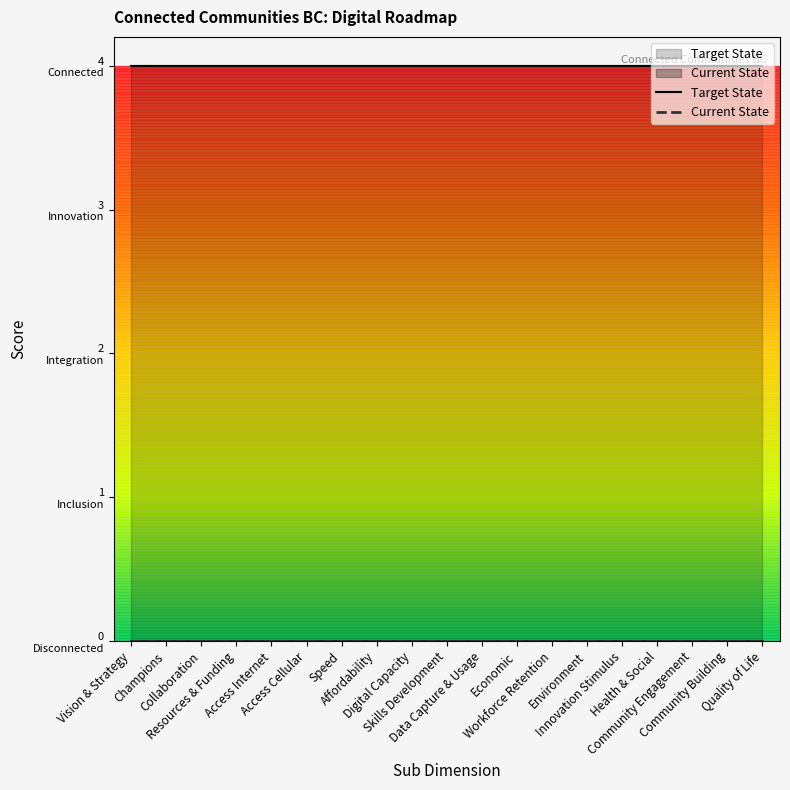

What is the greatest value displayed?

4